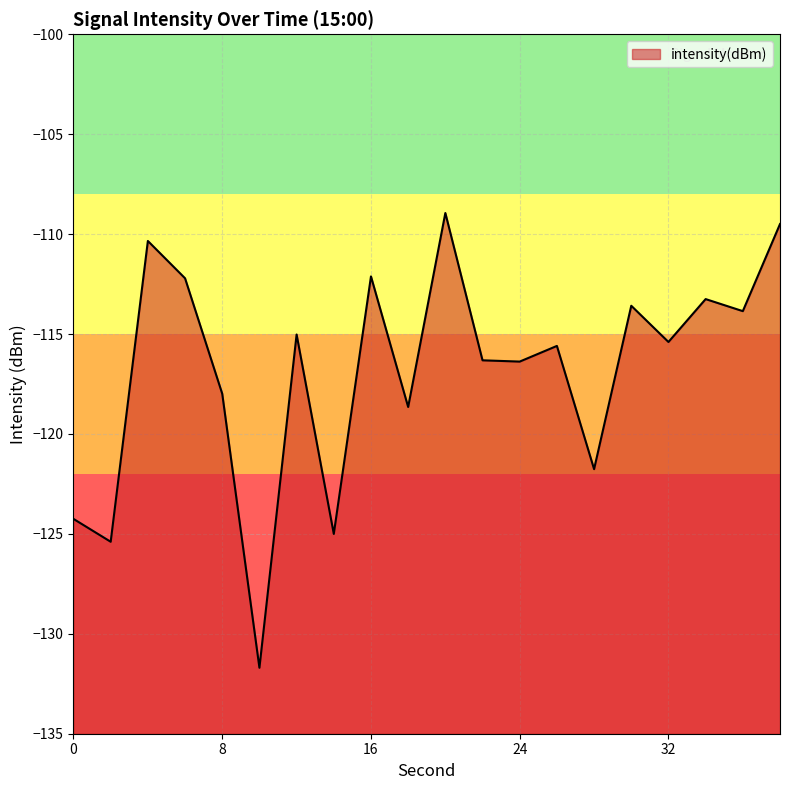

True or false: the data shows -36.5 at 34.

False